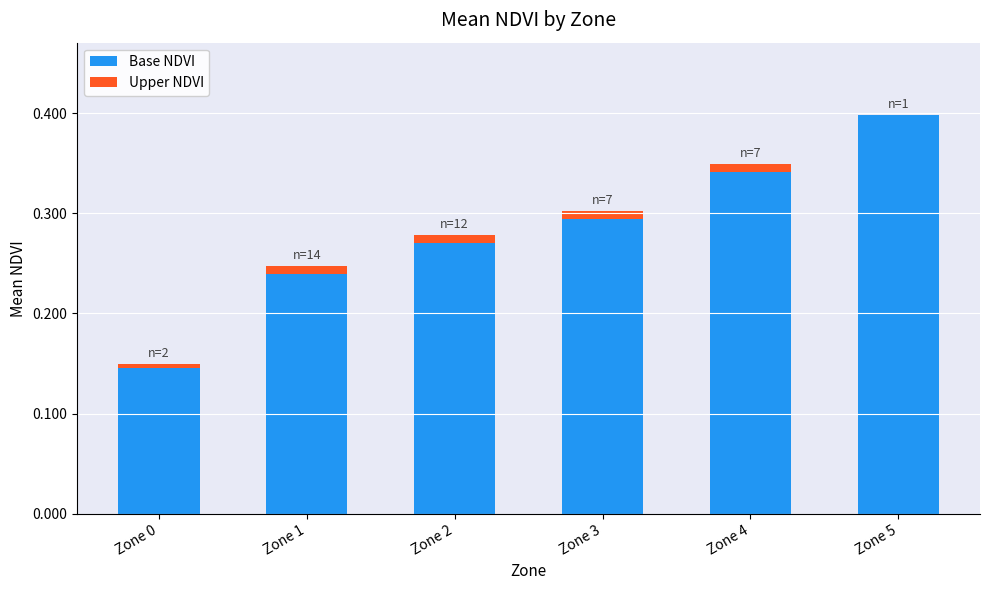

At which category is the sum across all series the highest?

Zone 5